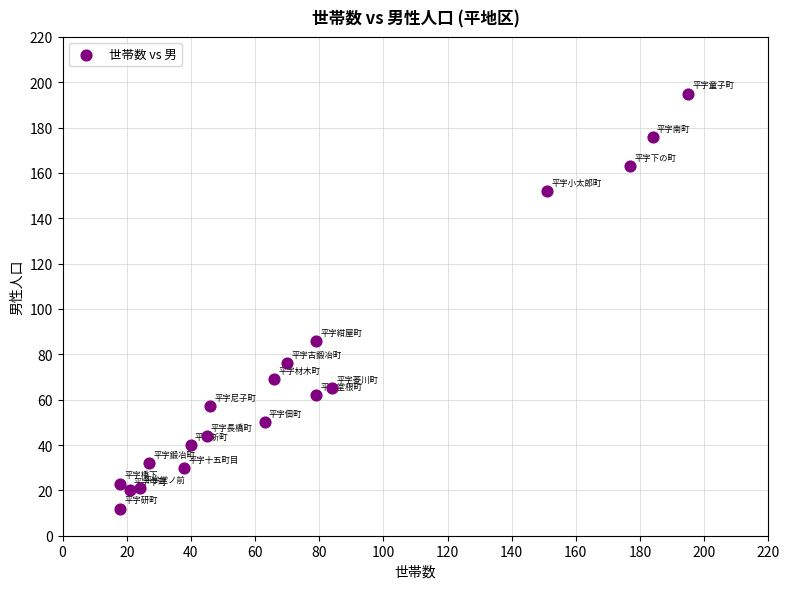

What is the range of X values (max minus min)?

177